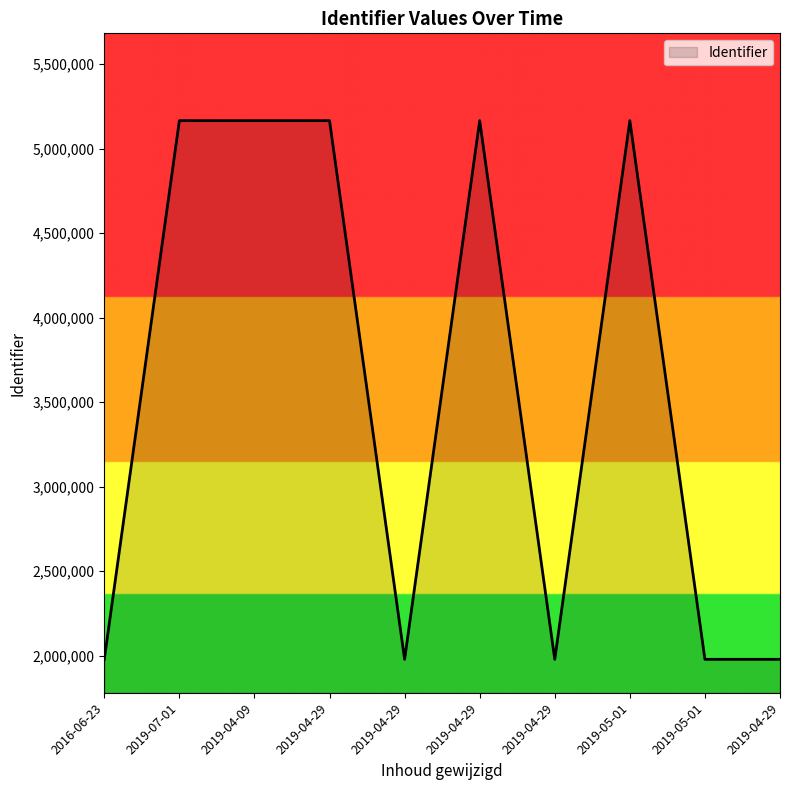

What is the maximum value shown in the chart?

5165619